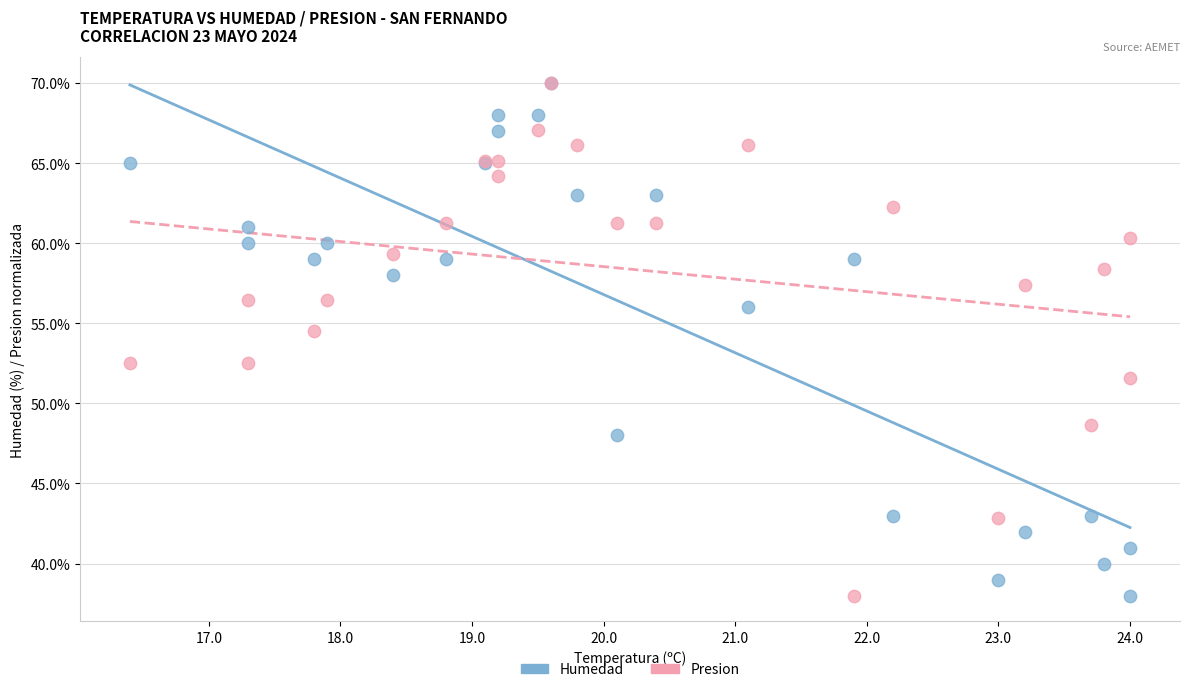

Across all series, what Y value is closest to 54?

54.5